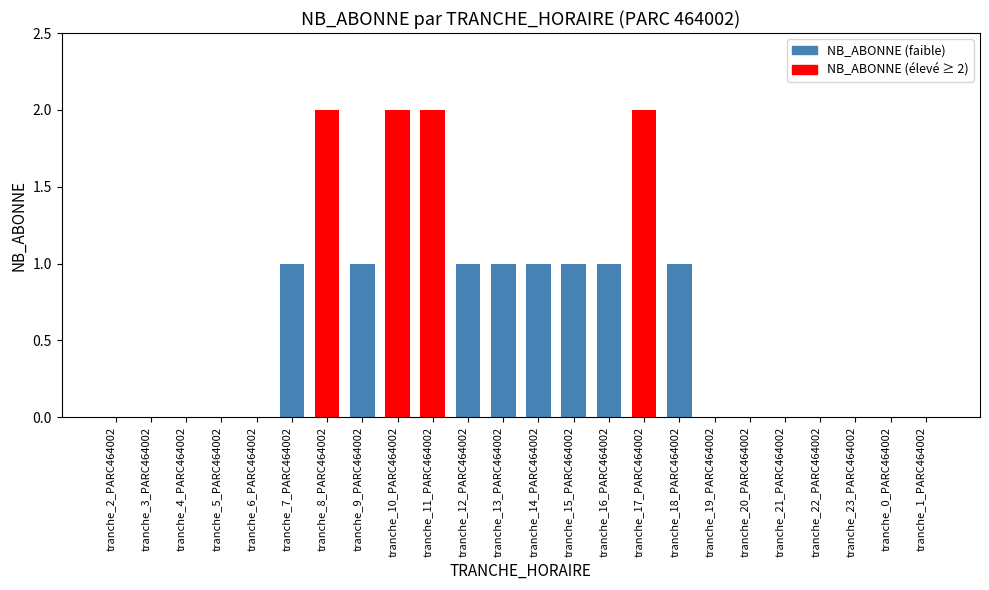

True or false: the data shows 0 at tranche_0_PARC464002.

True